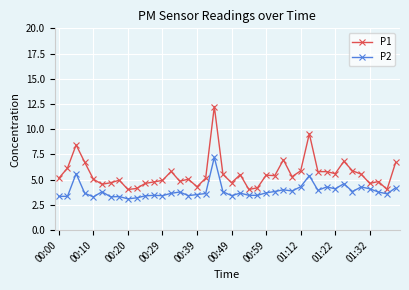

True or false: P1 has more than 1 points higher than both neighbors.

True